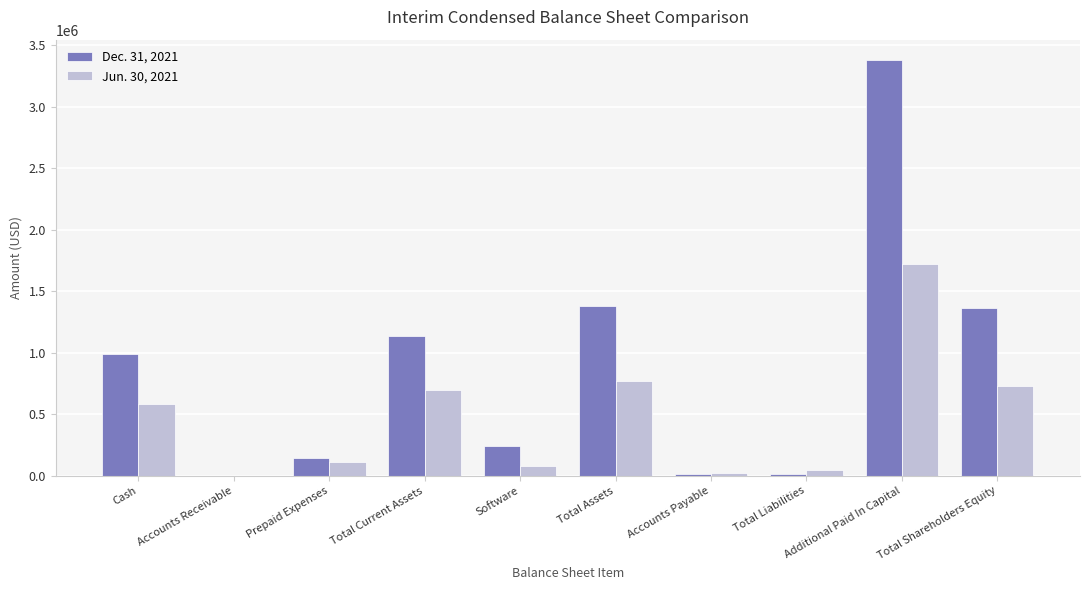

Reading left to right, extract all data points from this chart.

Dec. 31, 2021: Cash=990261	Accounts Receivable=1150	Prepaid Expenses=148611	Total Current Assets=1140022	Software=242173	Total Assets=1383049	Accounts Payable=17068	Total Liabilities=17068	Additional Paid In Capital=3377599	Total Shareholders Equity=1365981
Jun. 30, 2021: Cash=583015	Accounts Receivable=1450	Prepaid Expenses=113462	Total Current Assets=697927	Software=75750	Total Assets=773677	Accounts Payable=23010	Total Liabilities=45631	Additional Paid In Capital=1720631	Total Shareholders Equity=728046